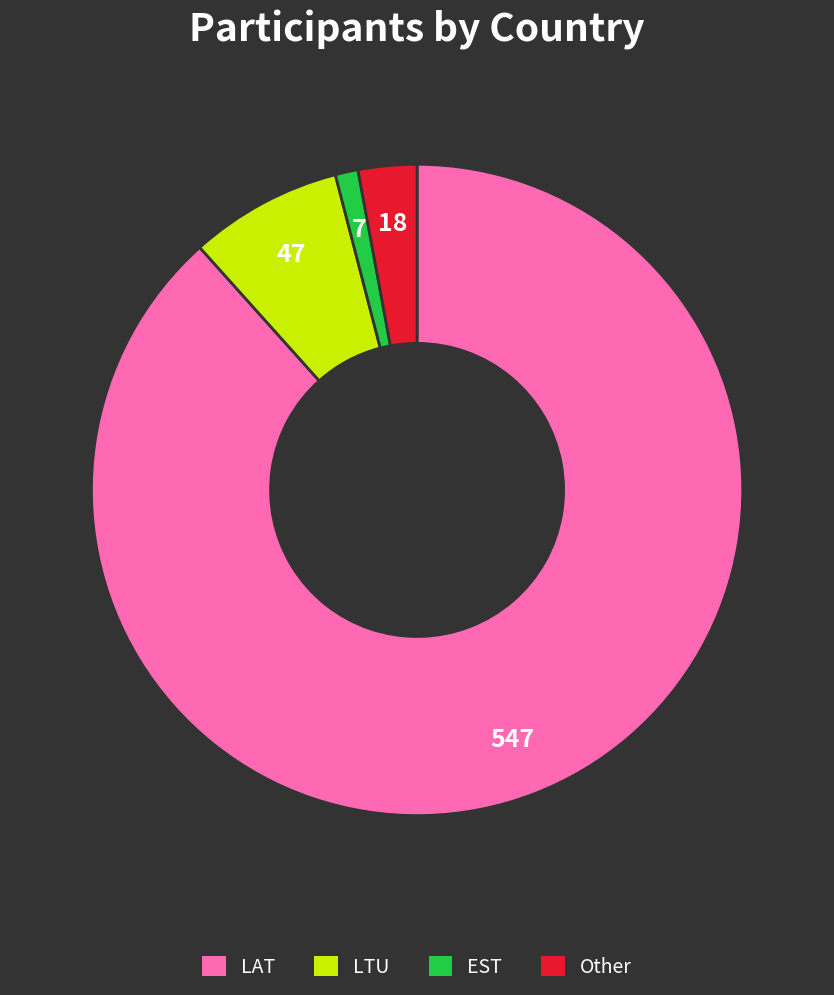

Which category has the biggest portion of the pie?

LAT